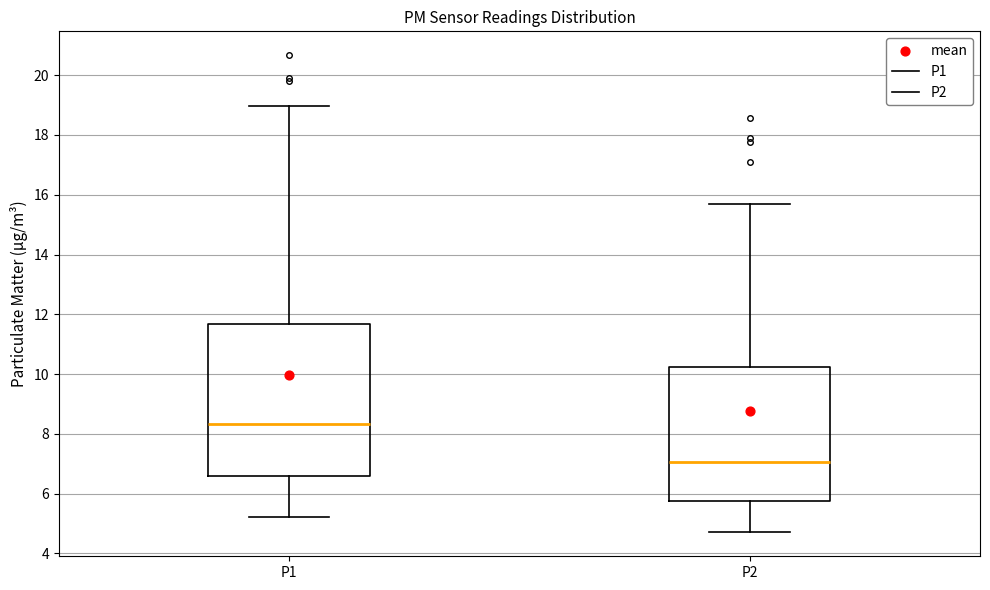

Which box has the highest median line?

P1